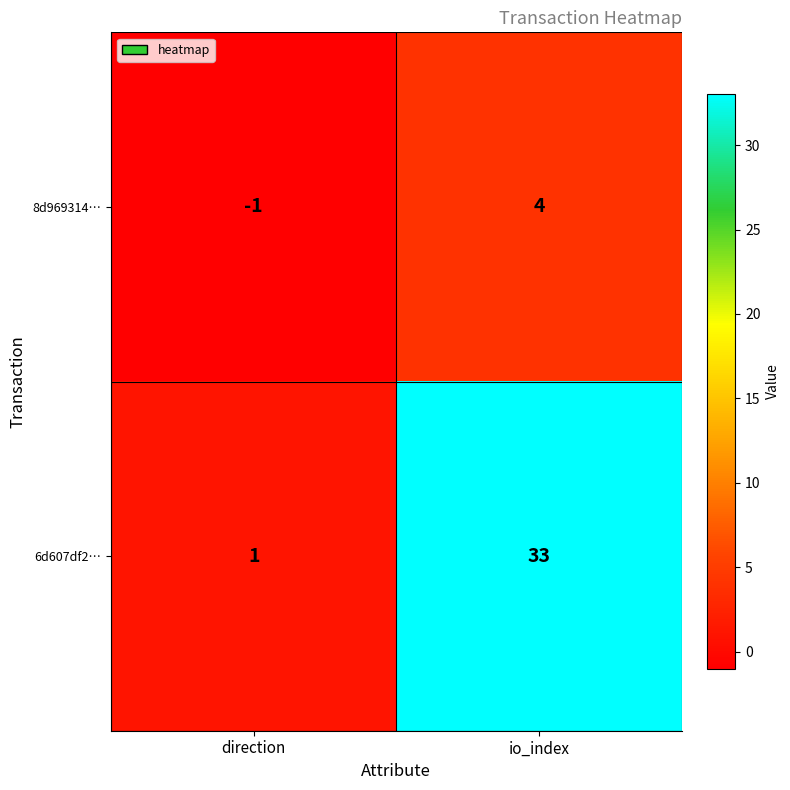

What is the difference between the maximum and minimum values in the 6d607df2… series?

32